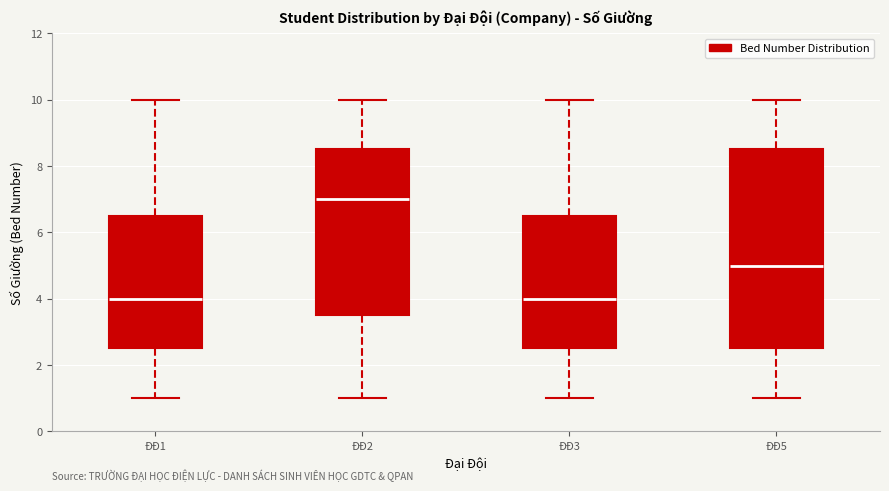

Reading left to right, transcribe this box plot: for each box, give where its median line is, the range the box spans, and where its two whiskers end, as read against the y-axis. The values are not printed on the chart, so give them approximately, as read against the axis.

ĐĐ1: median 4.0, box 2.6 to 6.6, whiskers 1.0 to 10.0
ĐĐ2: median 7.0, box 3.6 to 8.6, whiskers 1.0 to 10.0
ĐĐ3: median 4.0, box 2.6 to 6.6, whiskers 1.0 to 10.0
ĐĐ5: median 5.0, box 2.6 to 8.6, whiskers 1.0 to 10.0